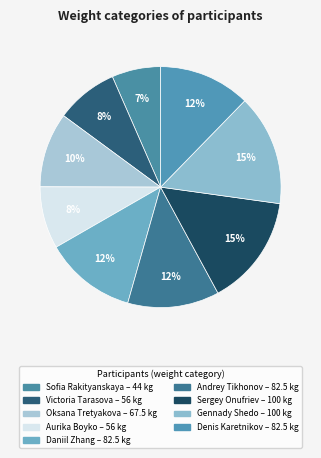

Count the number of slices in the pie.

9